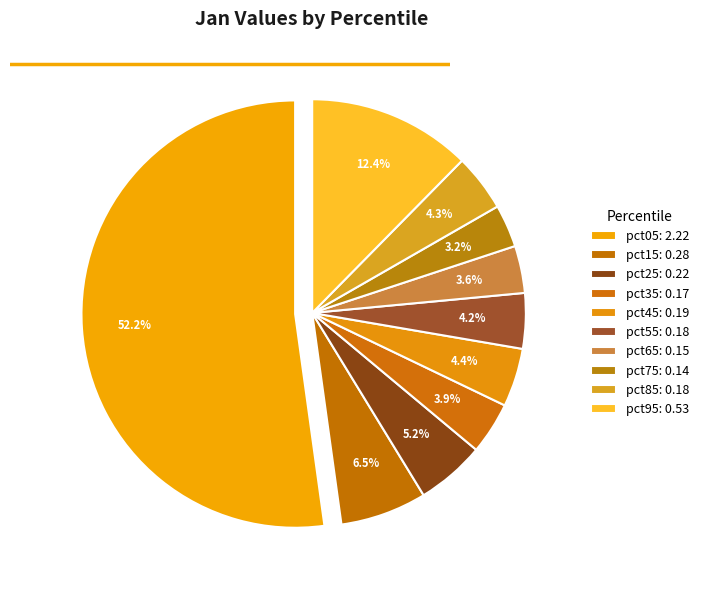

To the nearest percent, what portion does pct65 represent?

4%